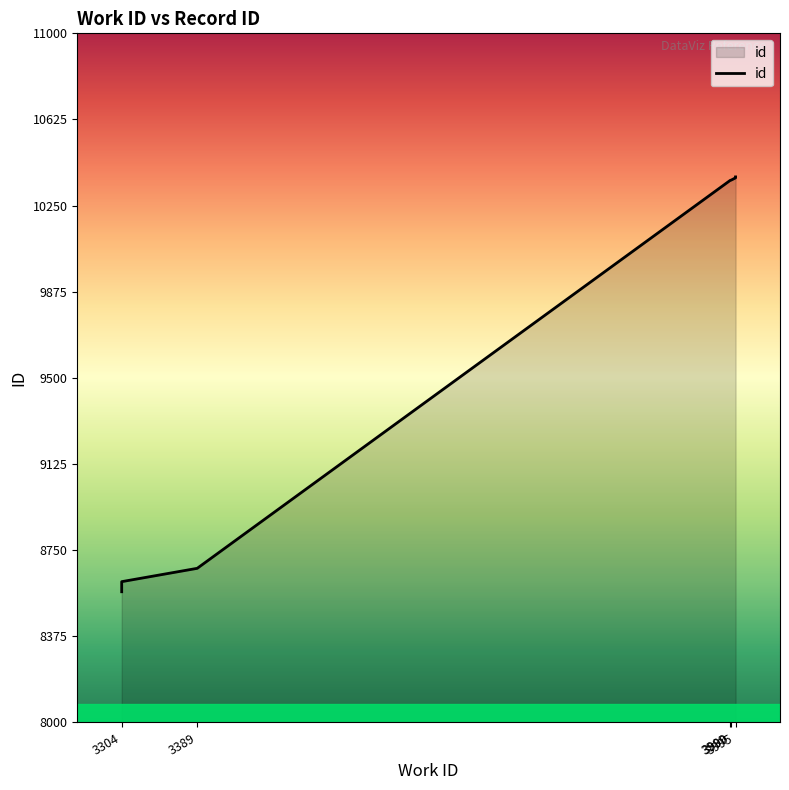

True or false: the data shows 13940 at 3389.

False